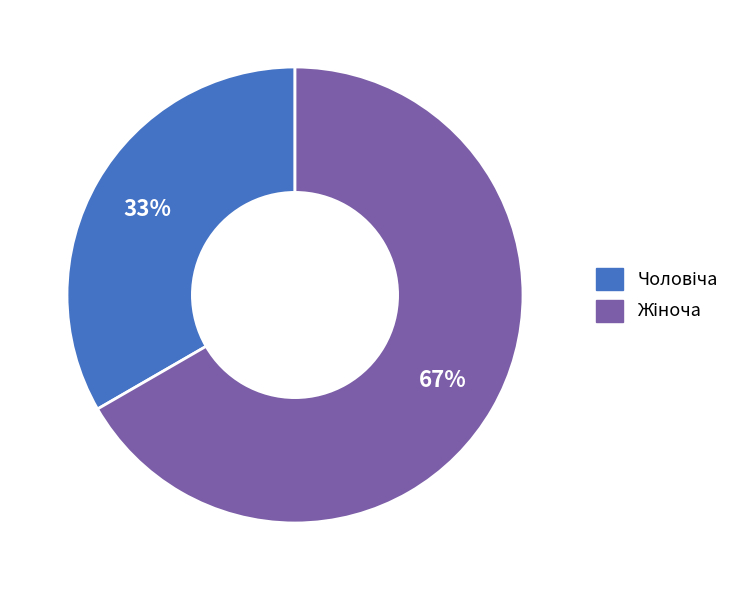

To the nearest percent, what is the average slice percentage?

50%